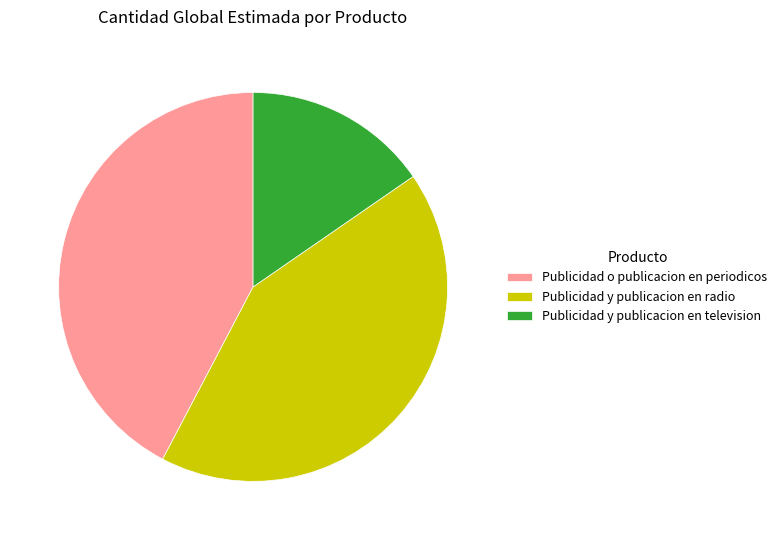

Does Publicidad y publicacion en television account for over 50% of the chart?

No